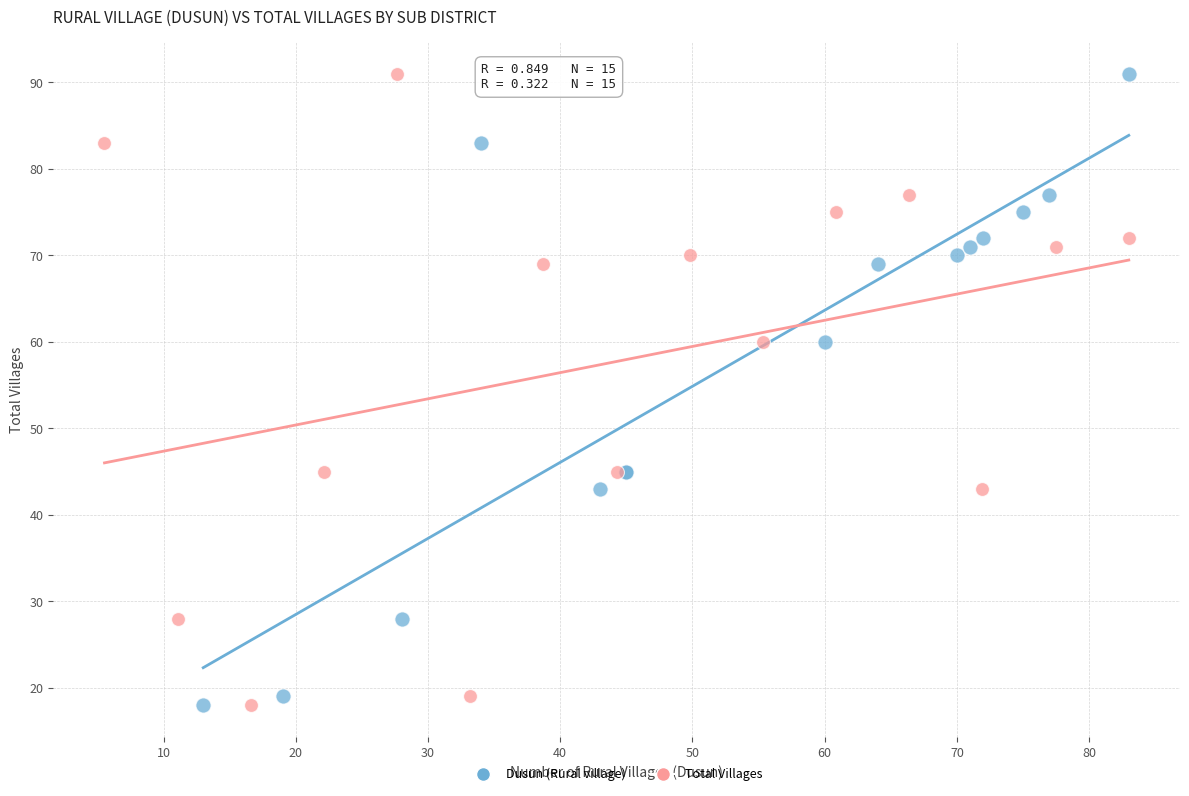

What are all the series names shown in the legend?

Dusun (Rural village), Total Villages